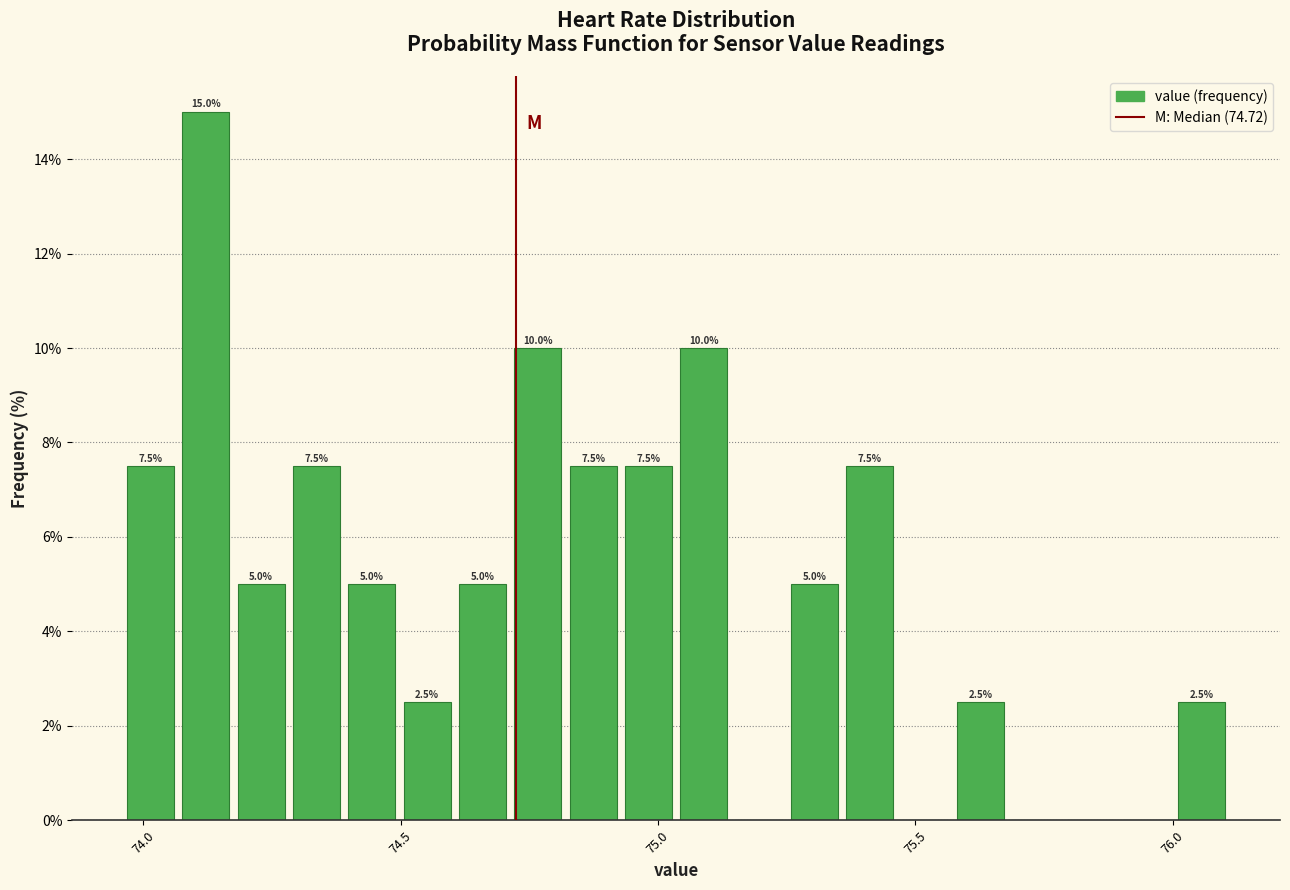

Around what value on the x-axis is the tallest bar? Give the approximate position of its centre, as read against the axis.

74.10